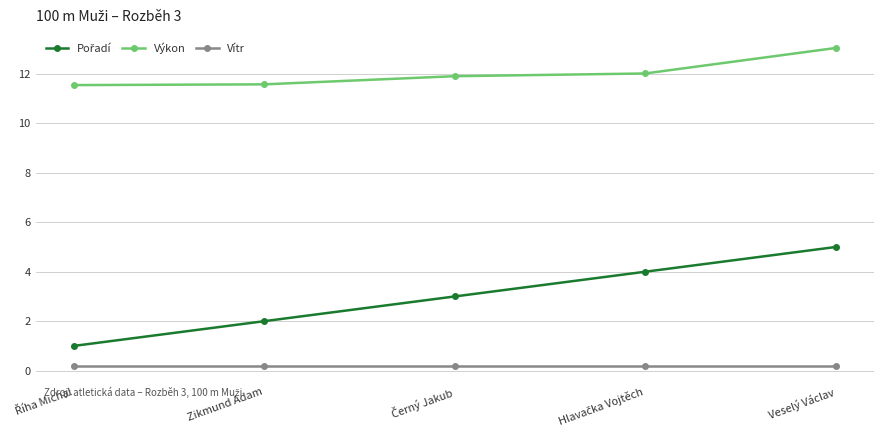

How many lines are shown in the chart?

3